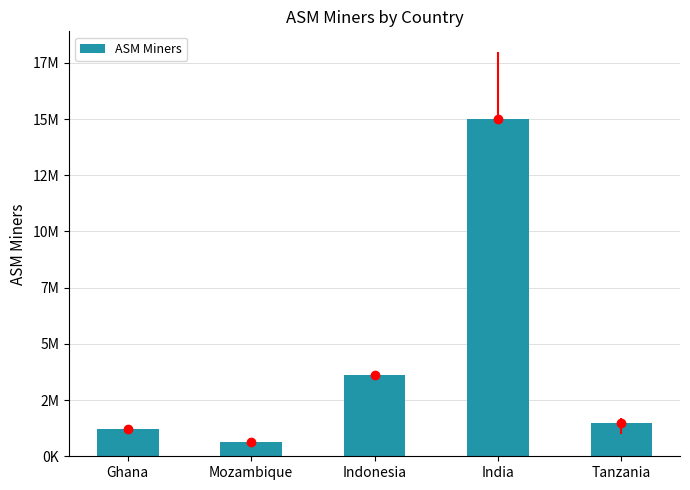

List the labels in order of value, smallest first.

Mozambique, Ghana, Tanzania, Indonesia, India